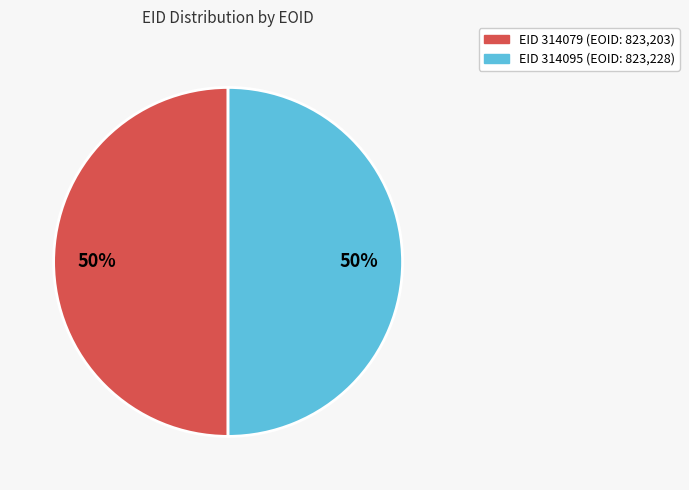

How many segments does this pie chart have?

2